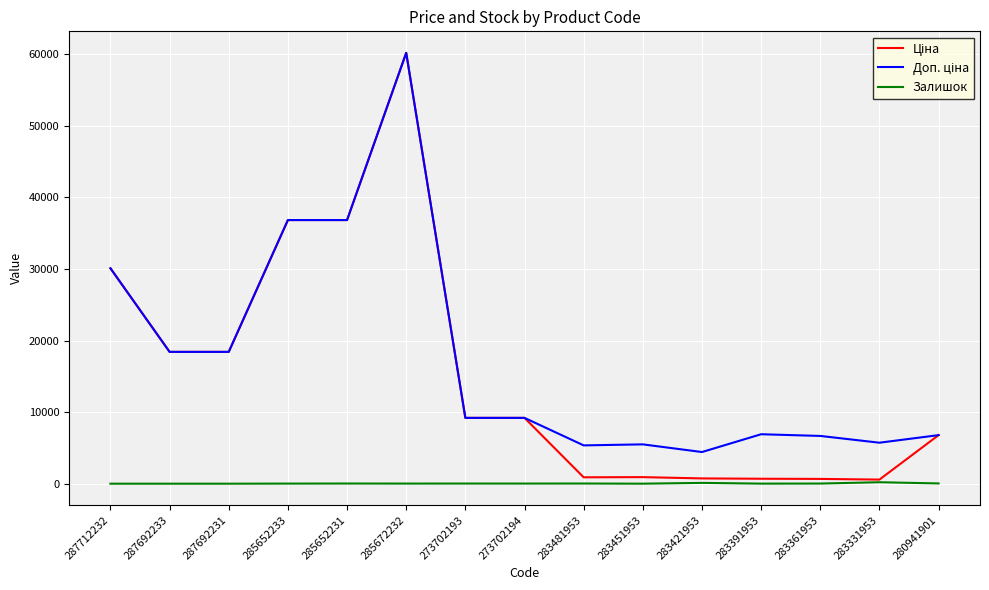

What is the maximum value shown in the chart?

60205.6